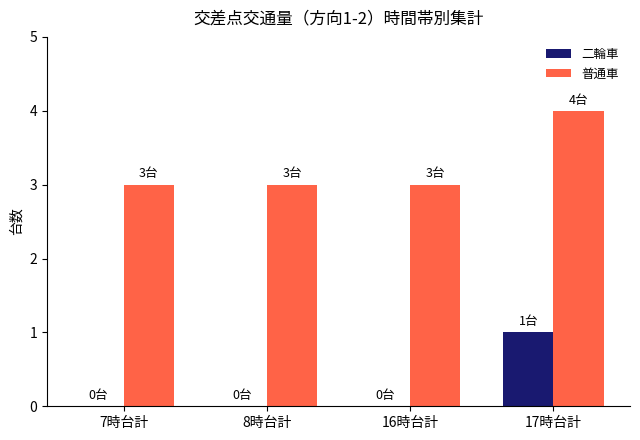

True or false: 普通車 has a value of 4 at 8時台計.

False